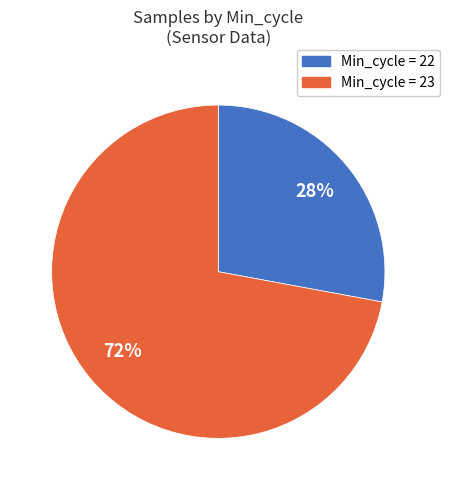

Count the number of slices in the pie.

2